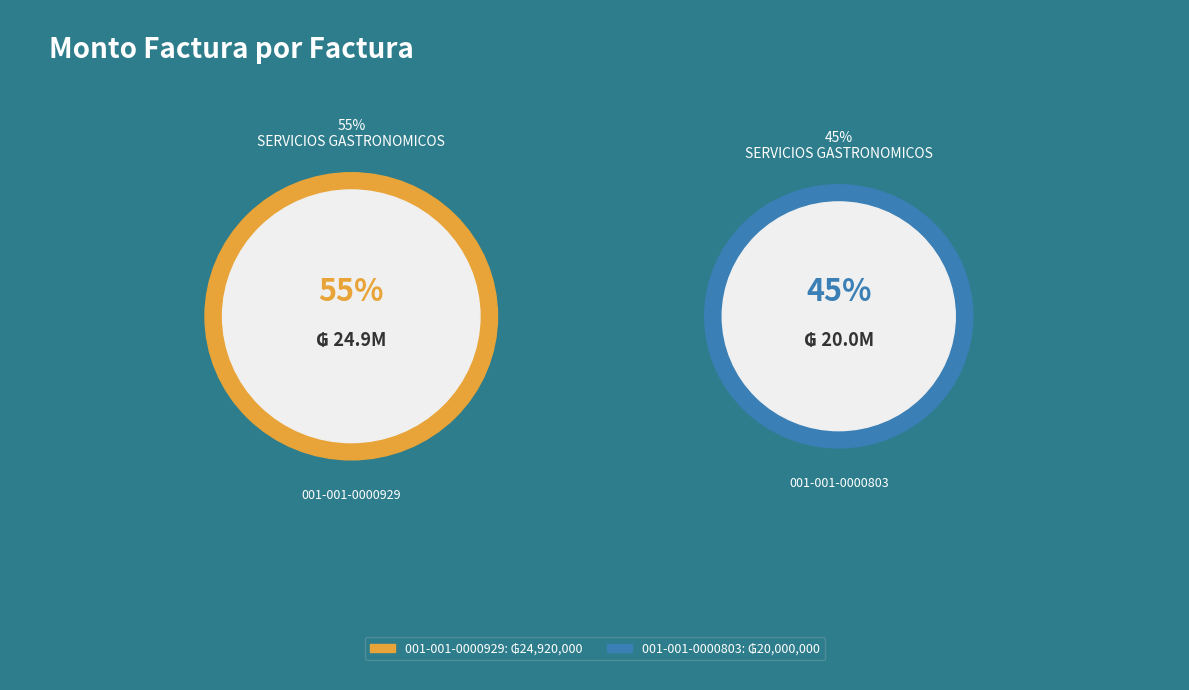

To the nearest percent, what is the difference between the 001-001-0000803 and 001-001-0000929 slice percentages?

11%